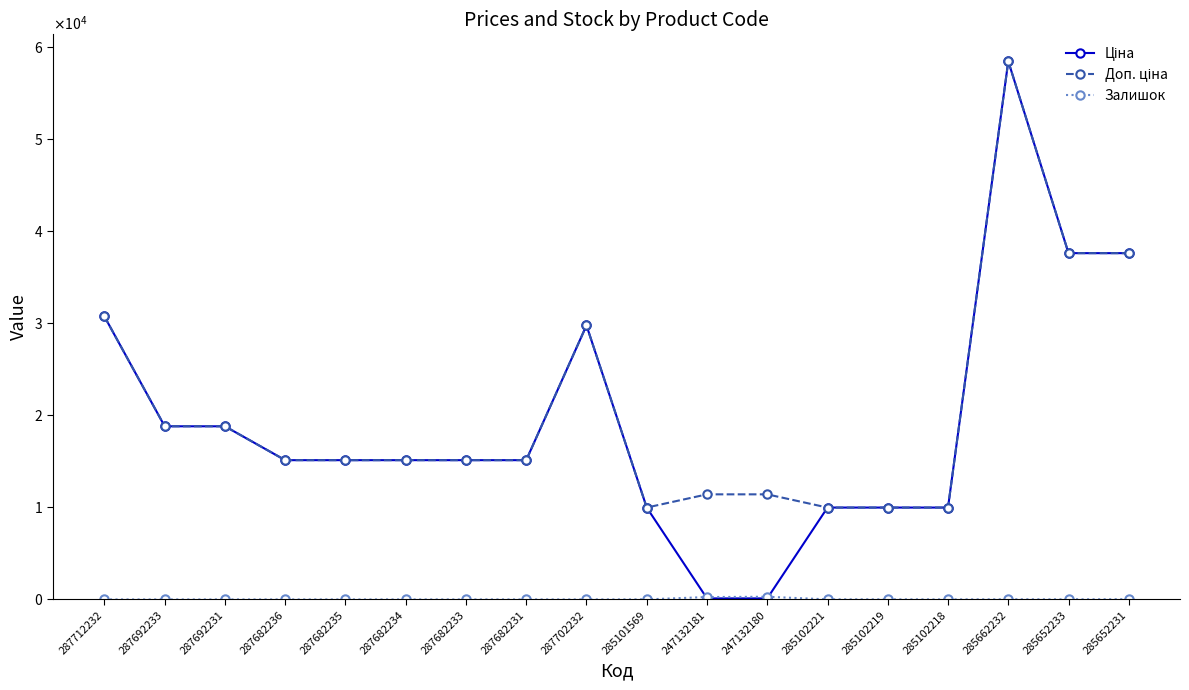

What is the average value of the Ціна series?

19300.0